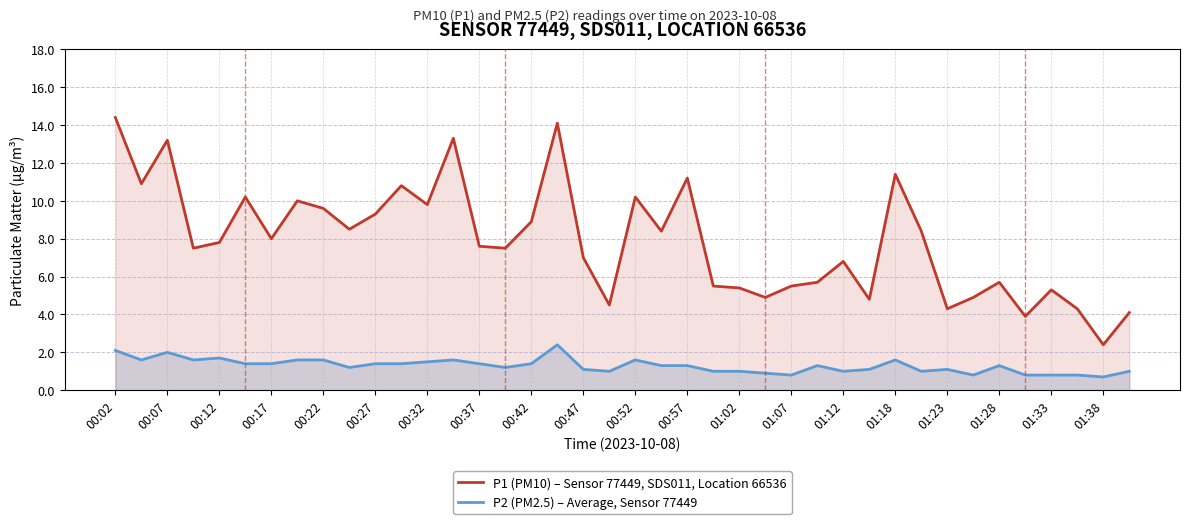

What is the total value across all series at 00:57?

12.5